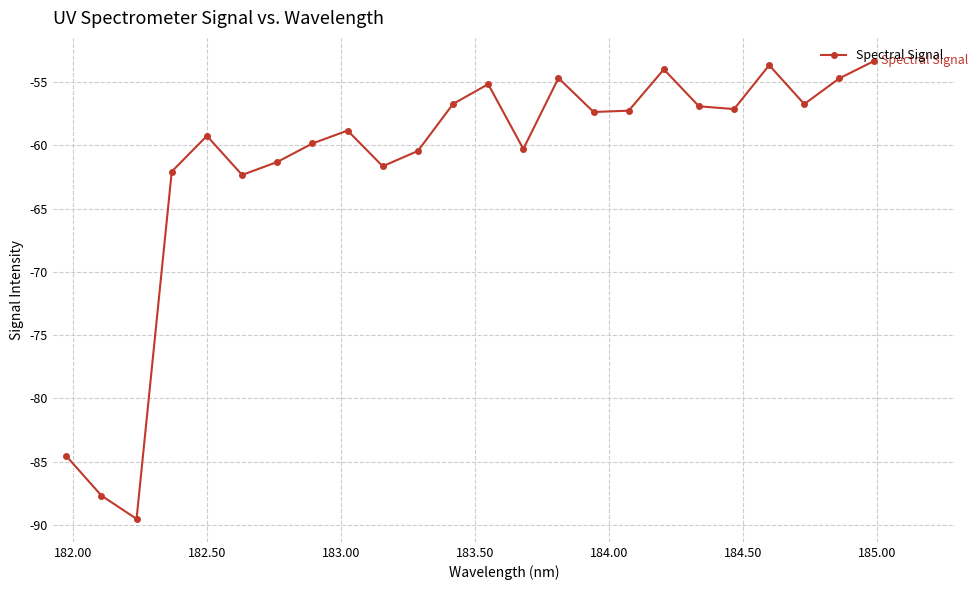

How many data points does each series have?

24